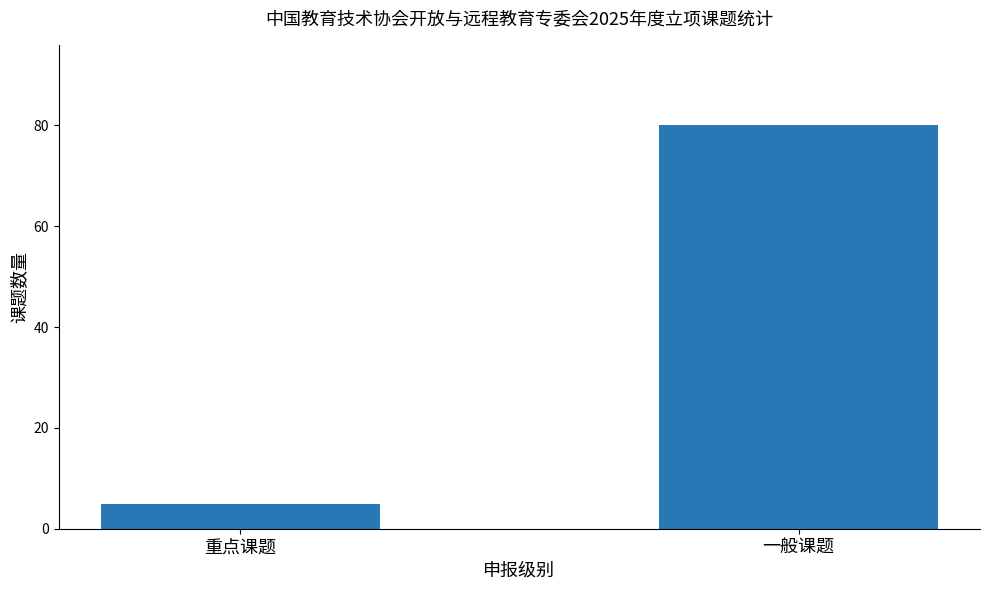

Which has a higher value, 重点课题 or 一般课题?

一般课题